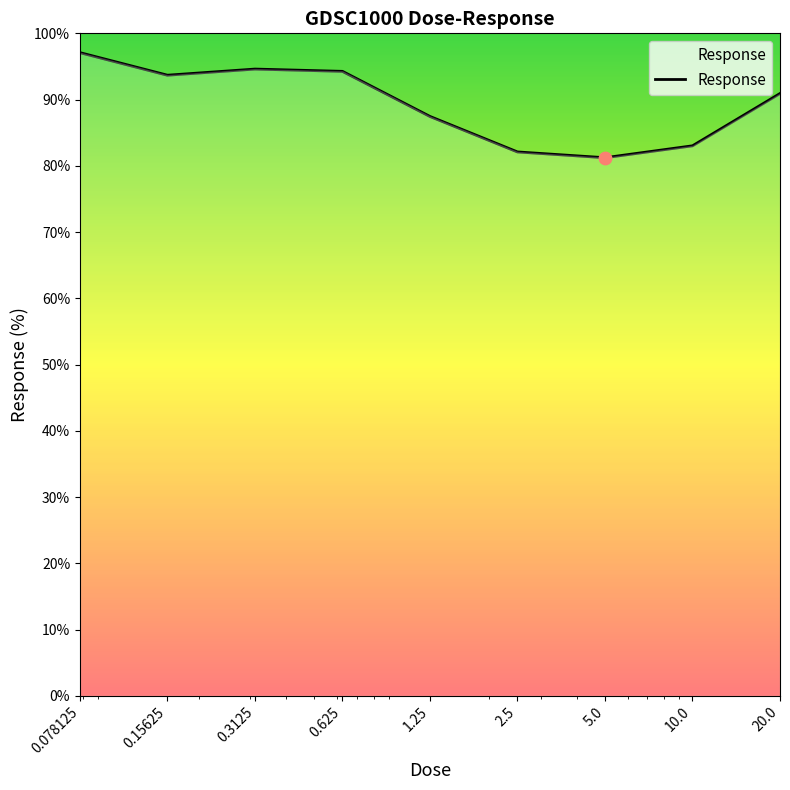

What is the maximum value shown in the chart?

97.1